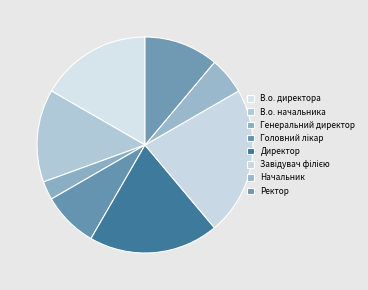

How many slices are in this pie chart?

8